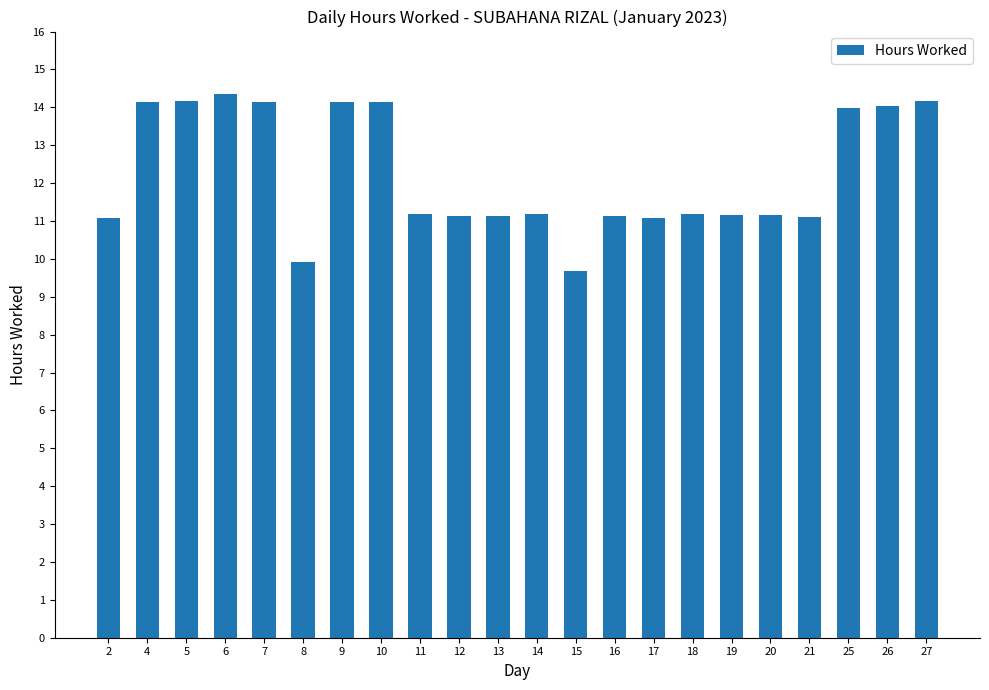

What is the smallest value displayed?

9.7